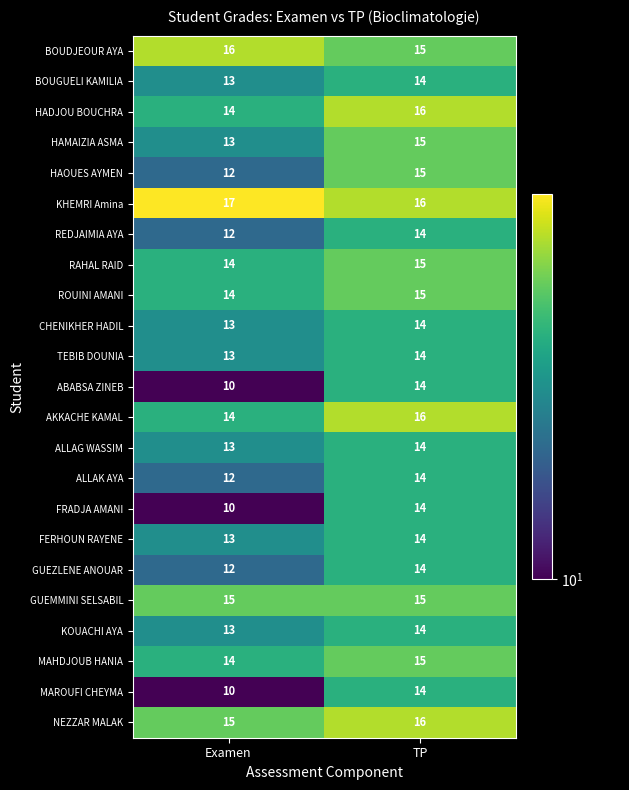

What is the difference between the FRADJA AMANI values at Examen and TP?

4